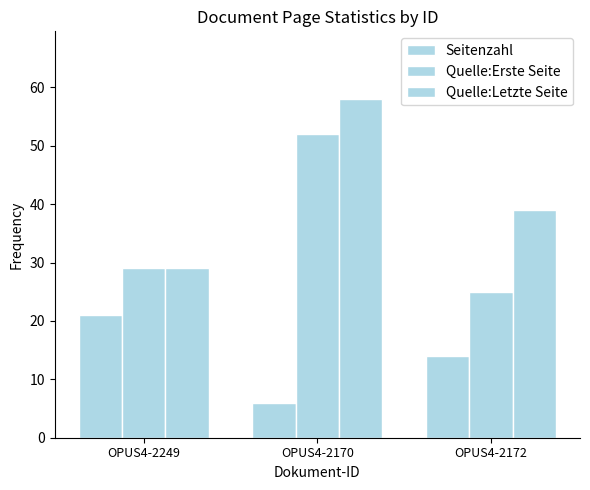

How many bars are there in total?

9